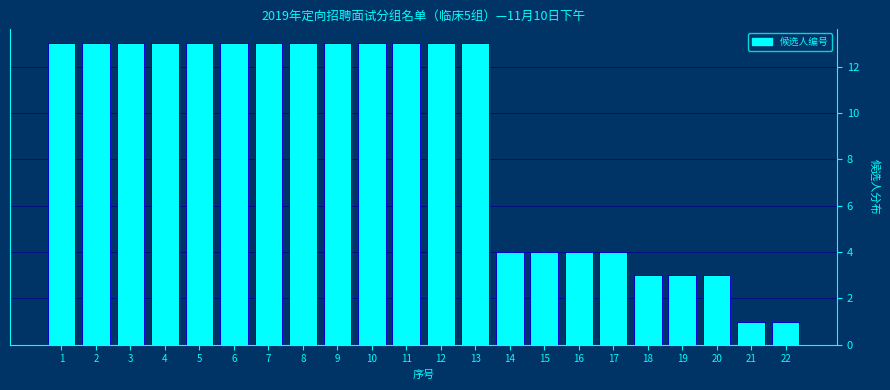

Reading left to right, what are all the values shown in this chart?

1=13	2=13	3=13	4=13	5=13	6=13	7=13	8=13	9=13	10=13	11=13	12=13	13=13	14=4	15=4	16=4	17=4	18=3	19=3	20=3	21=1	22=1